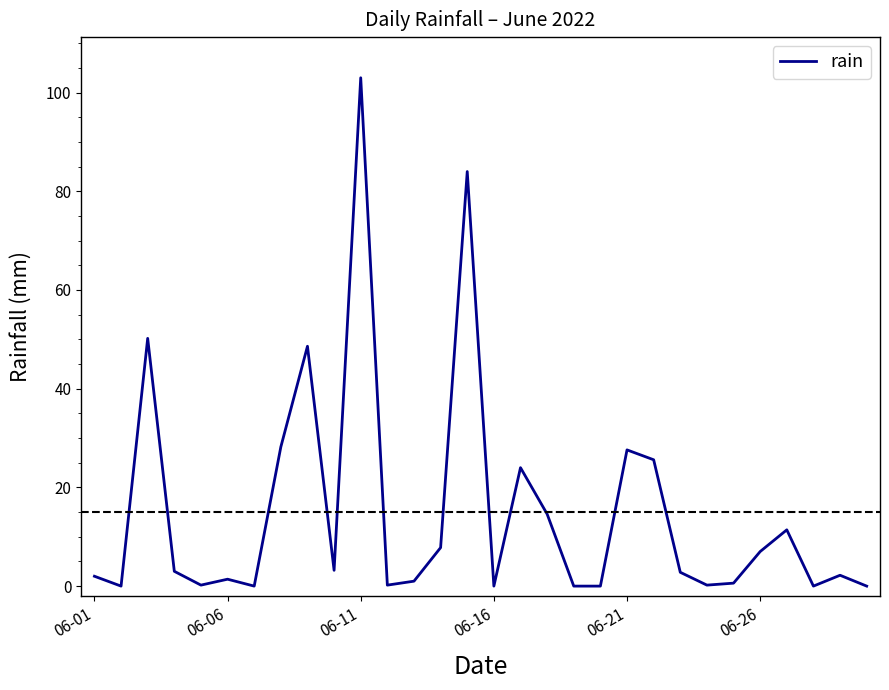

What is the greatest value displayed?

103.0